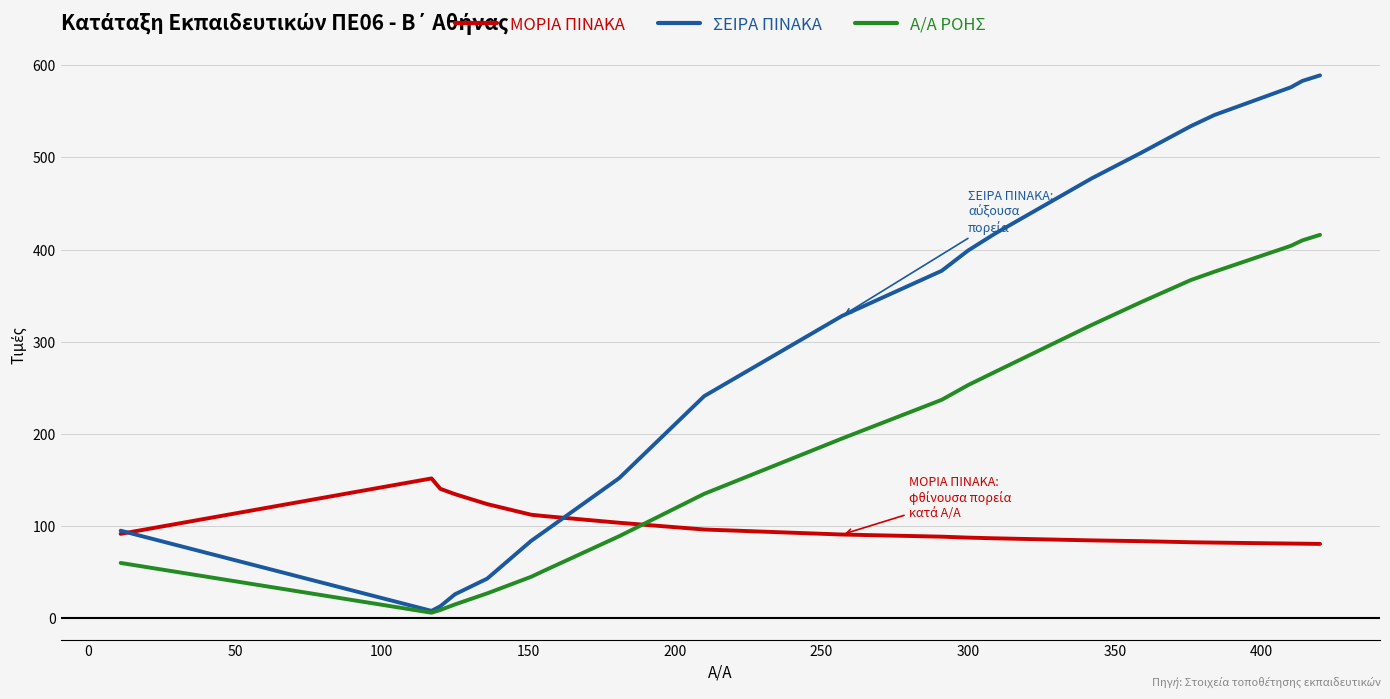

How many lines are shown in the chart?

3